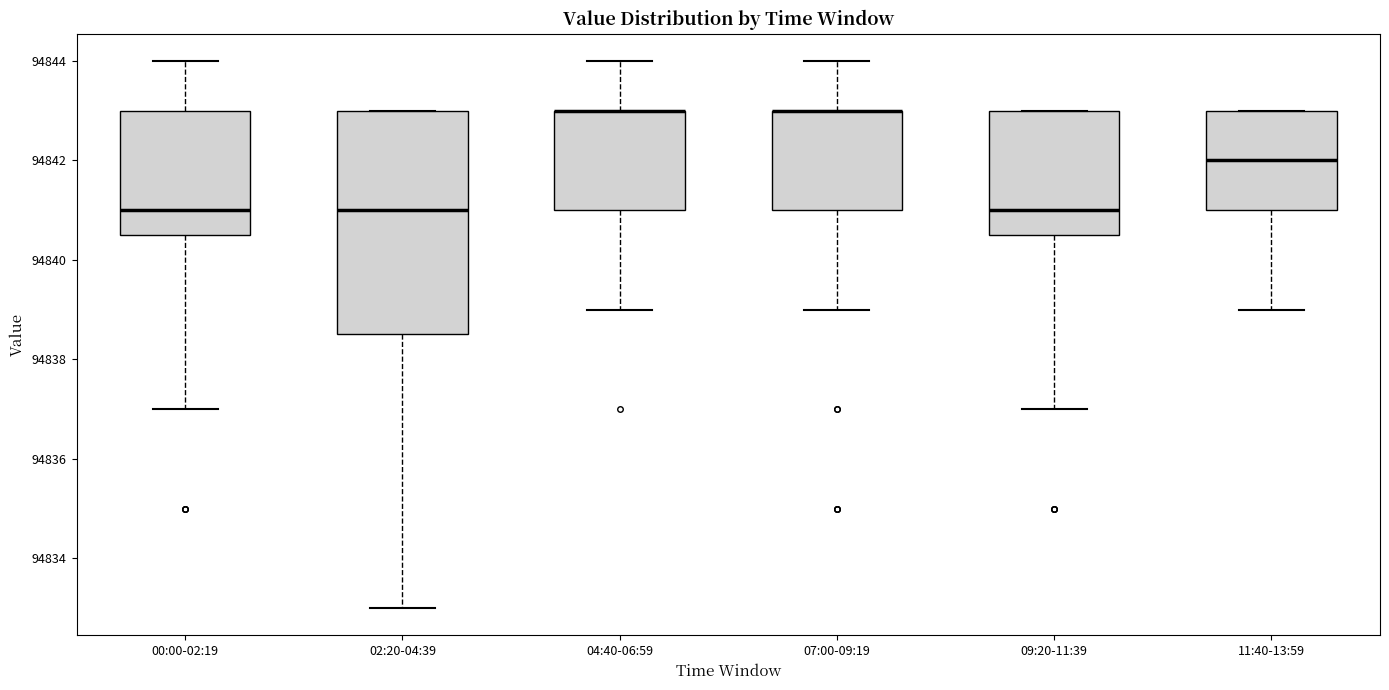

Reading left to right, read every box against the y-axis: the position of its median line, the range the box covers, and the ends of its whiskers. The values are not printed on the chart, so give them approximately, as read against the axis.

00:00-02:19: median 94841.0, box 94840.6 to 94843.0, whiskers 94837.0 to 94844.0
02:20-04:39: median 94841.0, box 94838.6 to 94843.0, whiskers 94833.0 to 94843.0
04:40-06:59: median 94843.0 (drawn on the box's upper edge), box 94841.0 to 94843.0, whiskers 94839.0 to 94844.0
07:00-09:19: median 94843.0 (drawn on the box's upper edge), box 94841.0 to 94843.0, whiskers 94839.0 to 94844.0
09:20-11:39: median 94841.0, box 94840.6 to 94843.0, whiskers 94837.0 to 94843.0
11:40-13:59: median 94842.0, box 94841.0 to 94843.0, whiskers 94839.0 to 94843.0